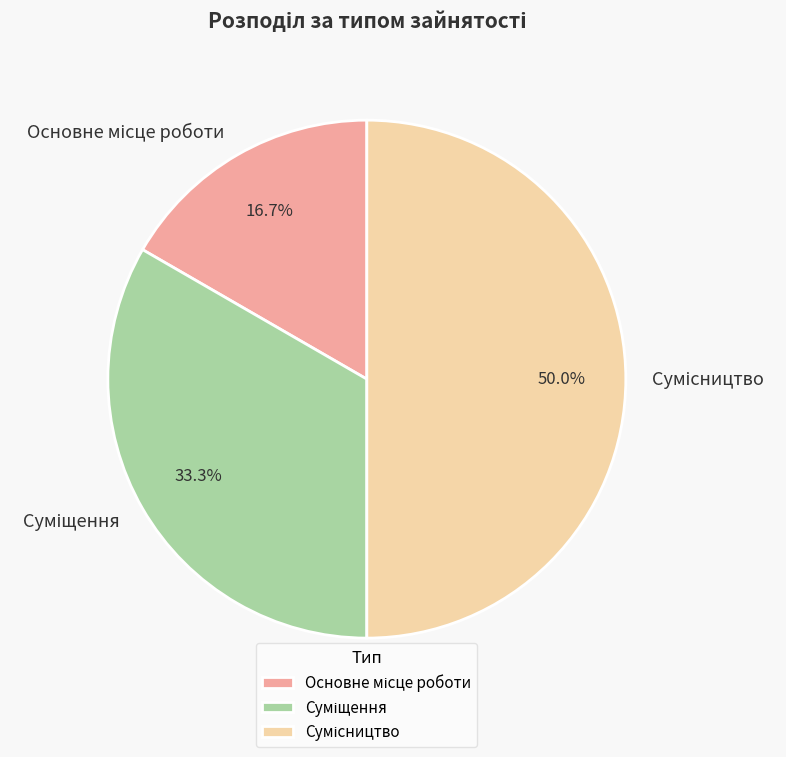

Is it true that Сумісництво is 50% of the pie?

True